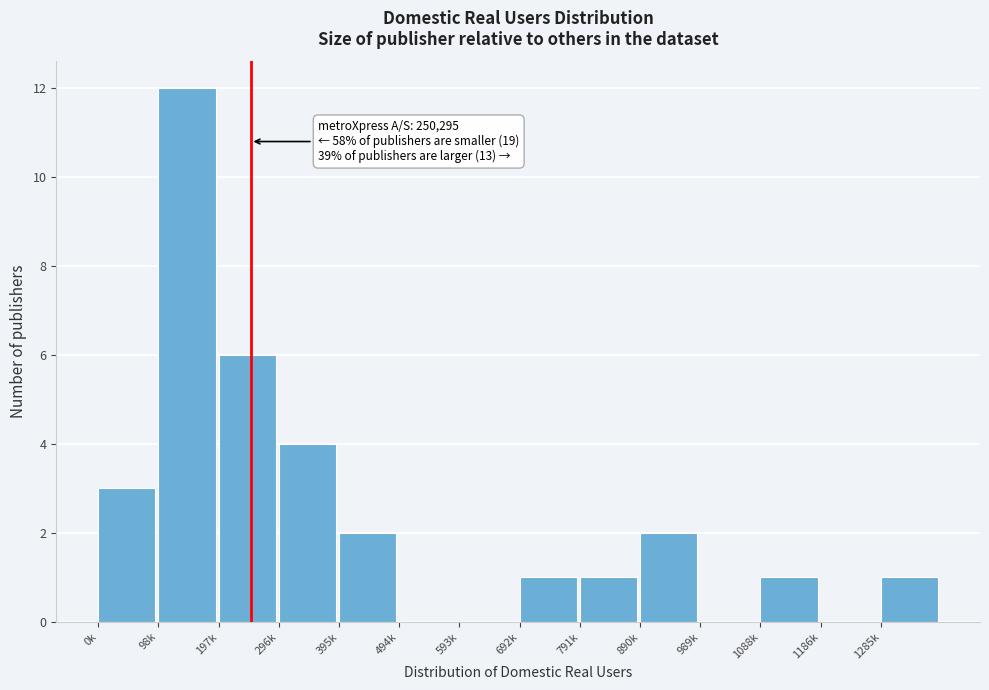

Reading left to right, what are all the values shown in this chart?

0k=3	98k=12	197k=6	296k=4	395k=2	494k=0	593k=0	692k=1	791k=1	890k=2	989k=0	1088k=1	1186k=0	1285k=1